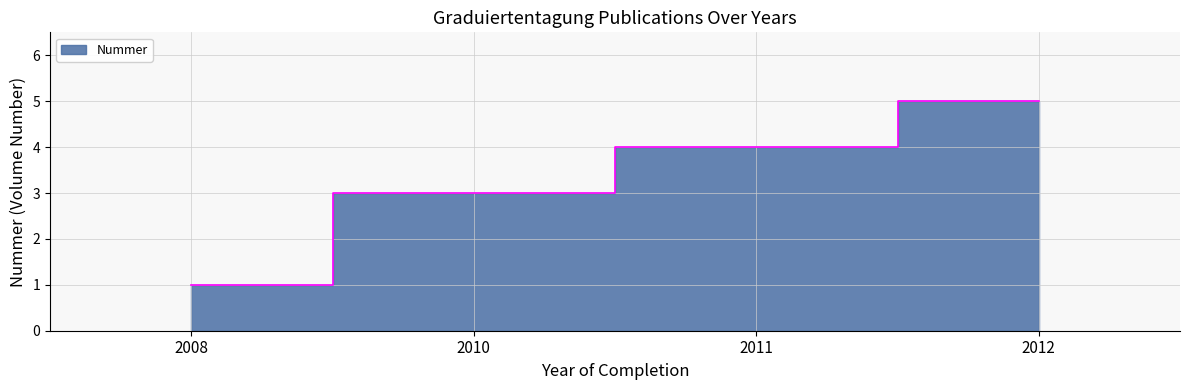

Reading left to right, transcribe all the data shown in this chart.

1	3	4	5